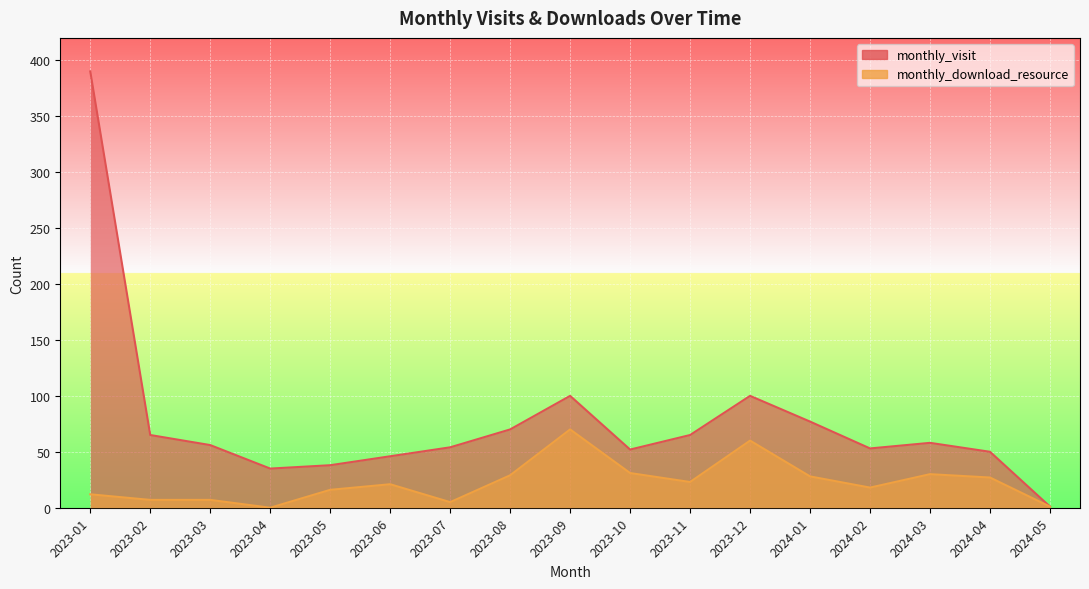

Which series has the largest total across all categories?

monthly_visit